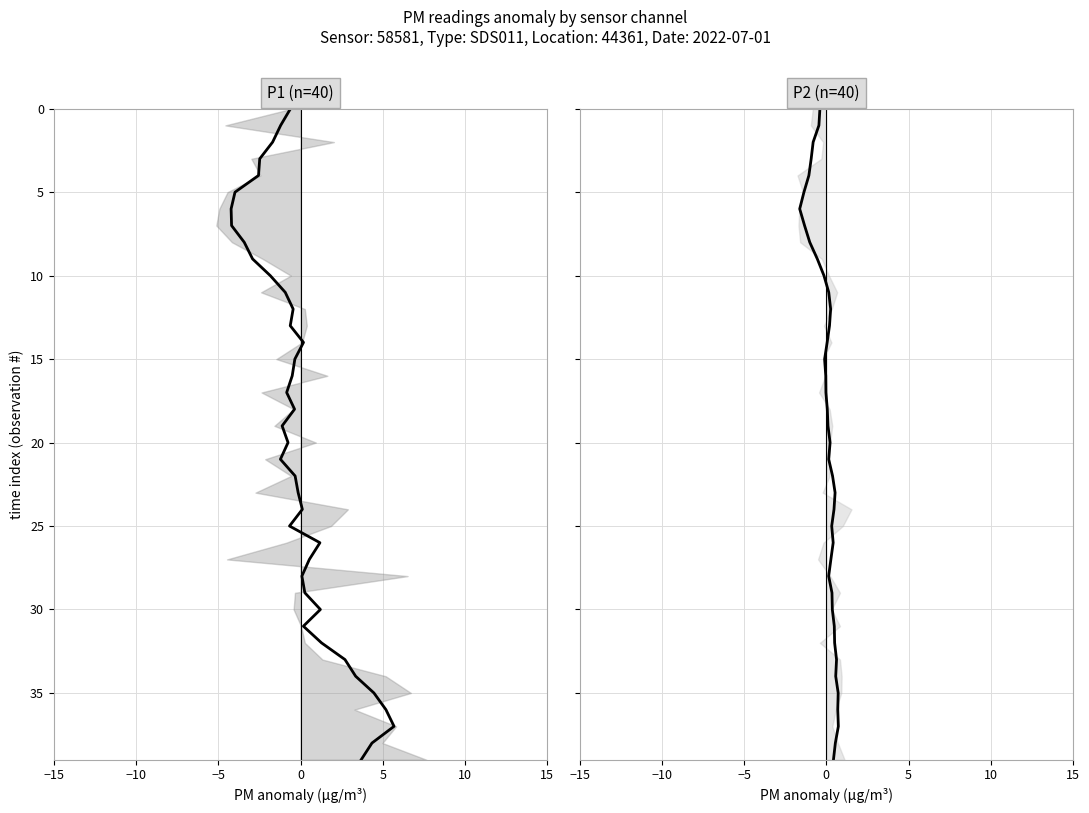

How many distinct data groups are displayed?

2